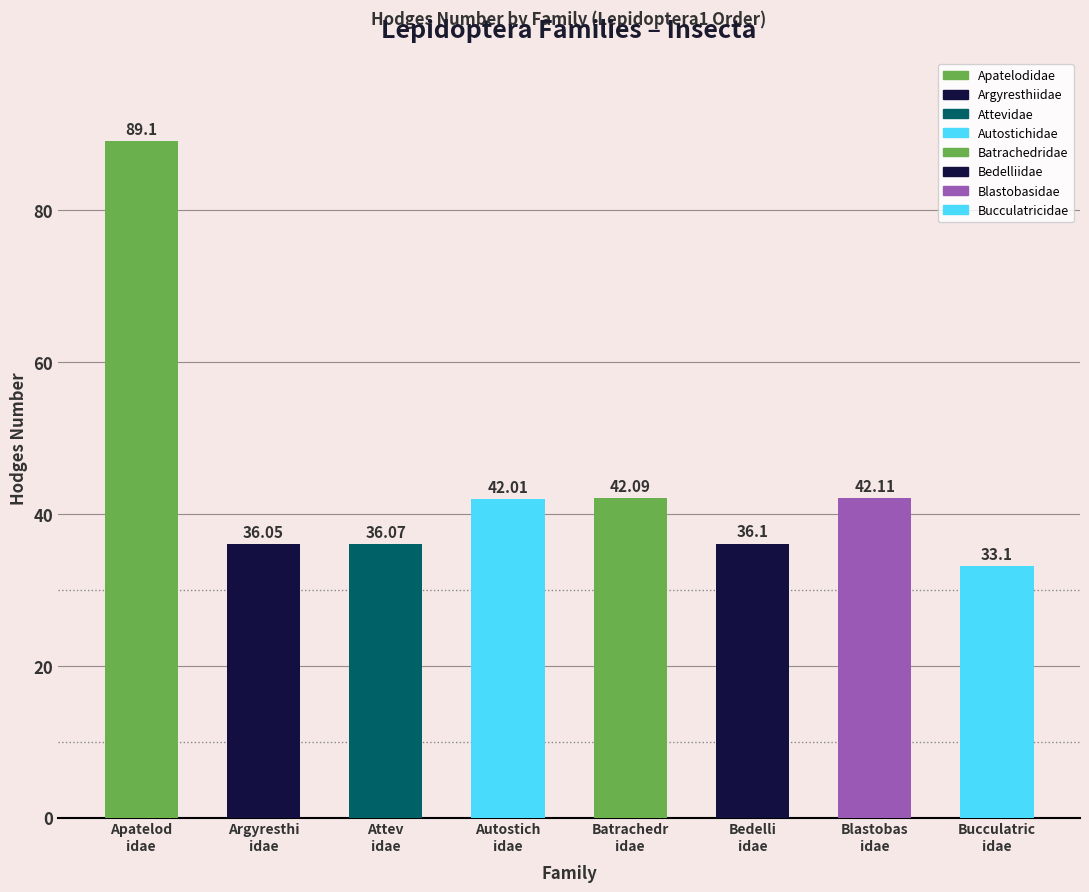

At which label is the value closest to 61?

Blastobasidae